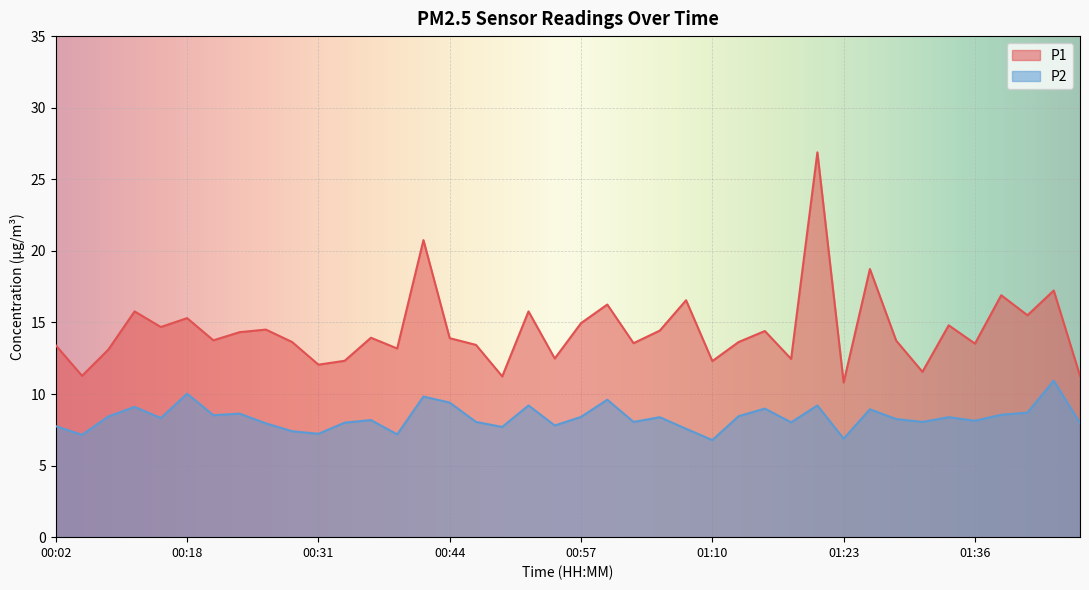

At which label is P1 closest to 18?

01:26